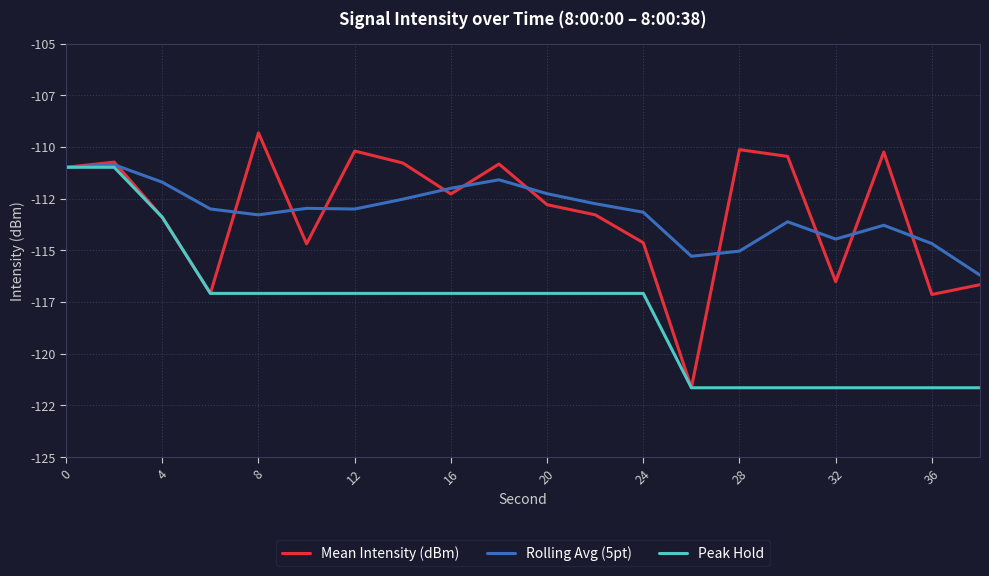

What are all the series names shown in the legend?

Mean Intensity (dBm), Rolling Avg (5pt), Peak Hold